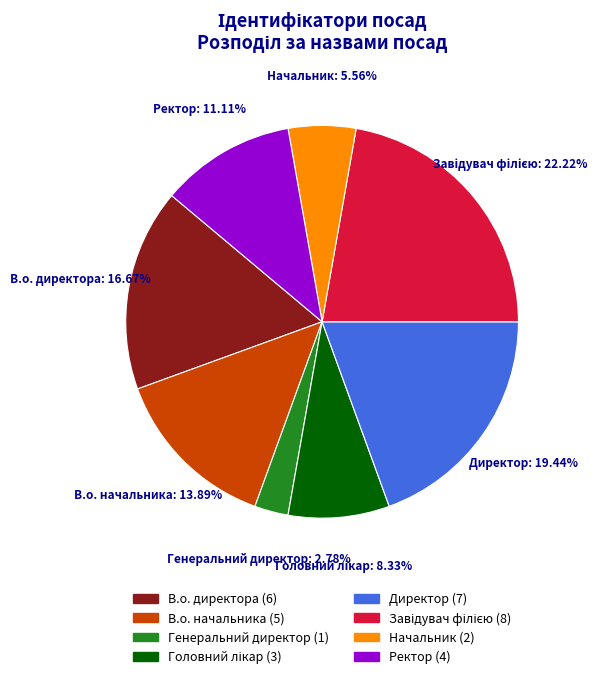

The В.о. директора slice represents 24% of the pie. True or false?

False